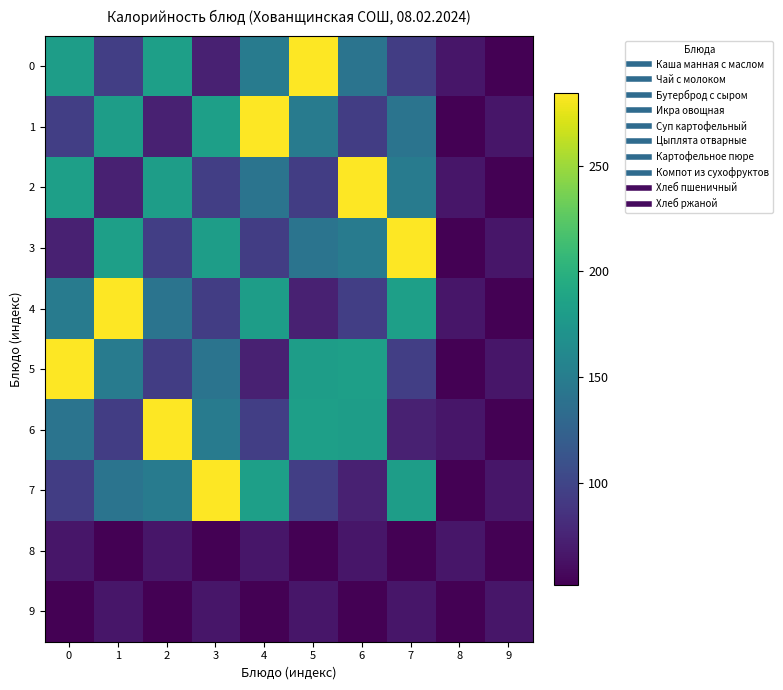

Count the number of categories in the chart.

10